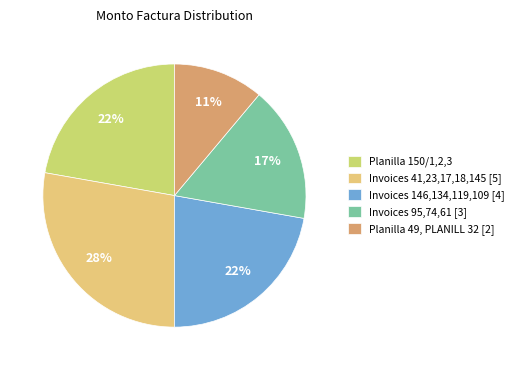

Does any single category account for the majority?

No